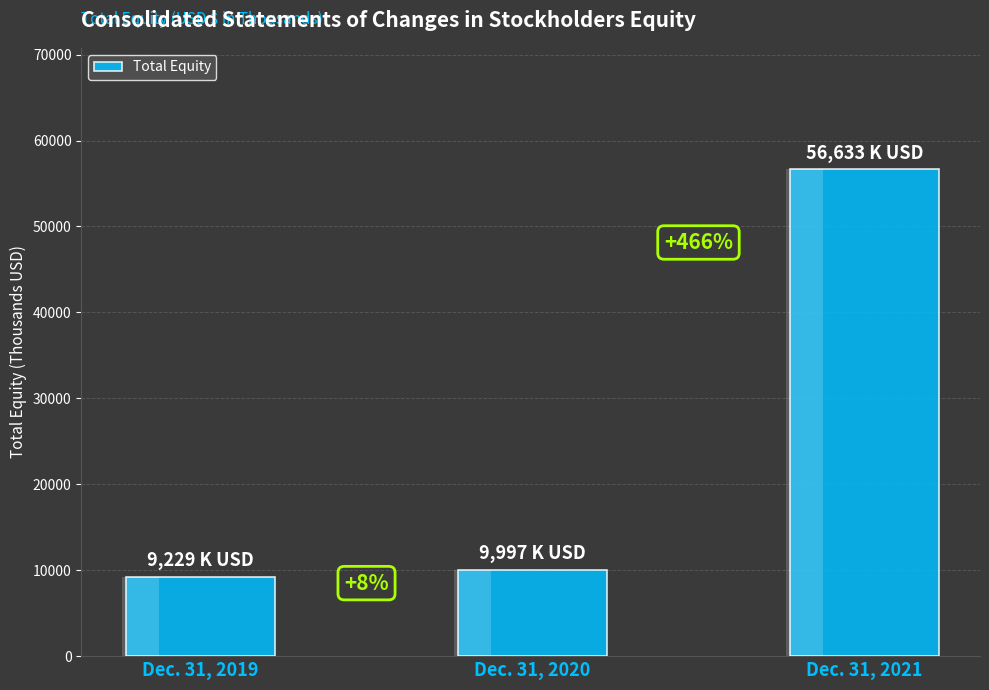

Reading right to left, extract all data points from this chart.

Dec. 31, 2021=56633	Dec. 31, 2020=9997	Dec. 31, 2019=9229